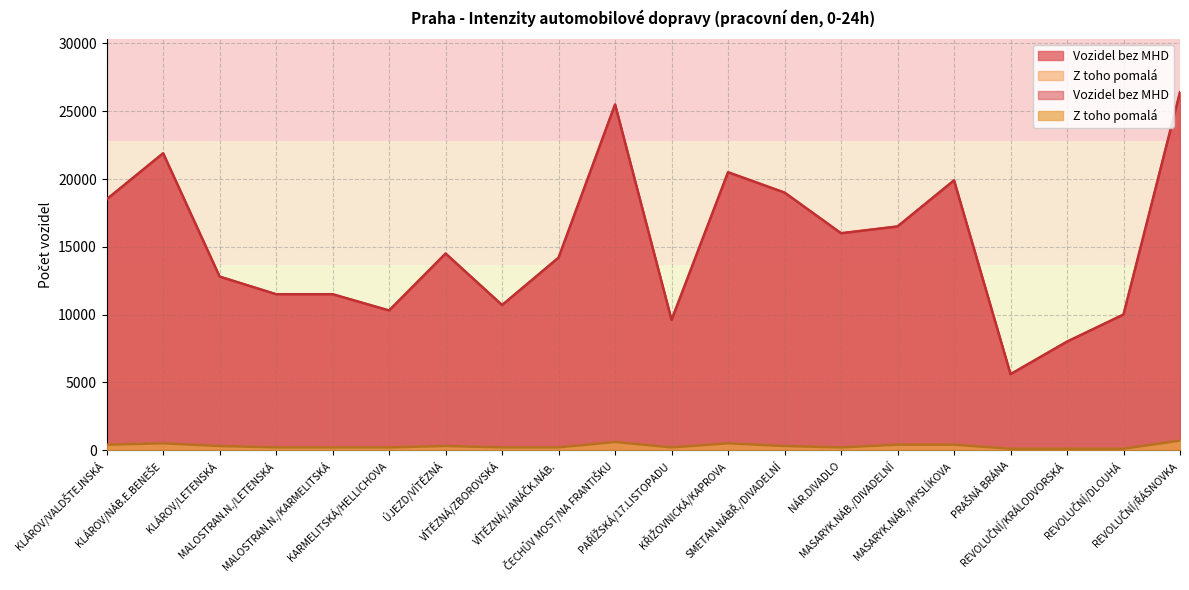

Reading left to right, what are all the values shown in this chart?

Vozidel bez MHD: 18500	21900	12800	11500	11500	10300	14500	10700	14200	25500	9600	20500	19000	16000	16500	19900	5600	8000	10000	26400
Z toho pomalá: 400	500	300	200	200	200	300	200	200	600	200	500	300	200	400	400	100	100	100	700